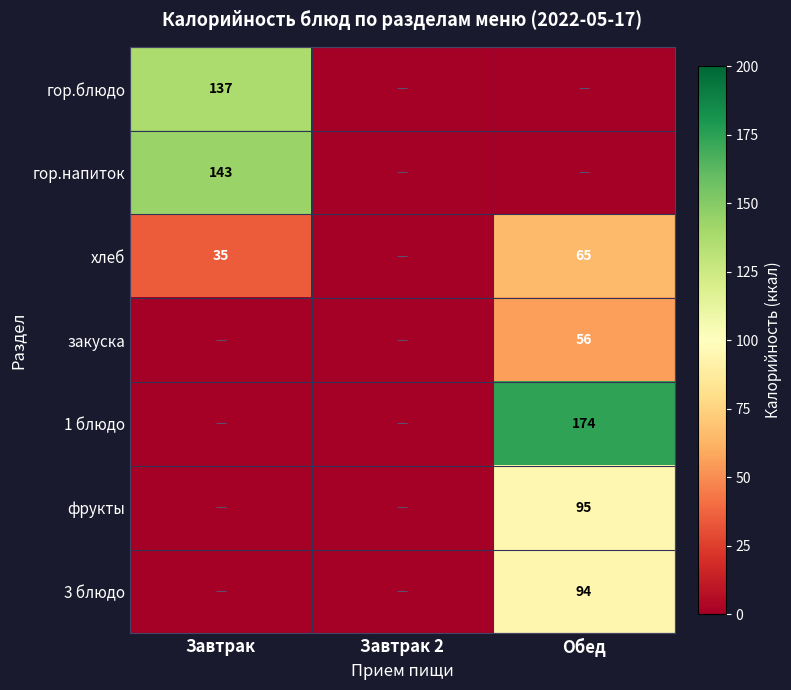

True or false: хлеб has a value of 35 at Завтрак.

True